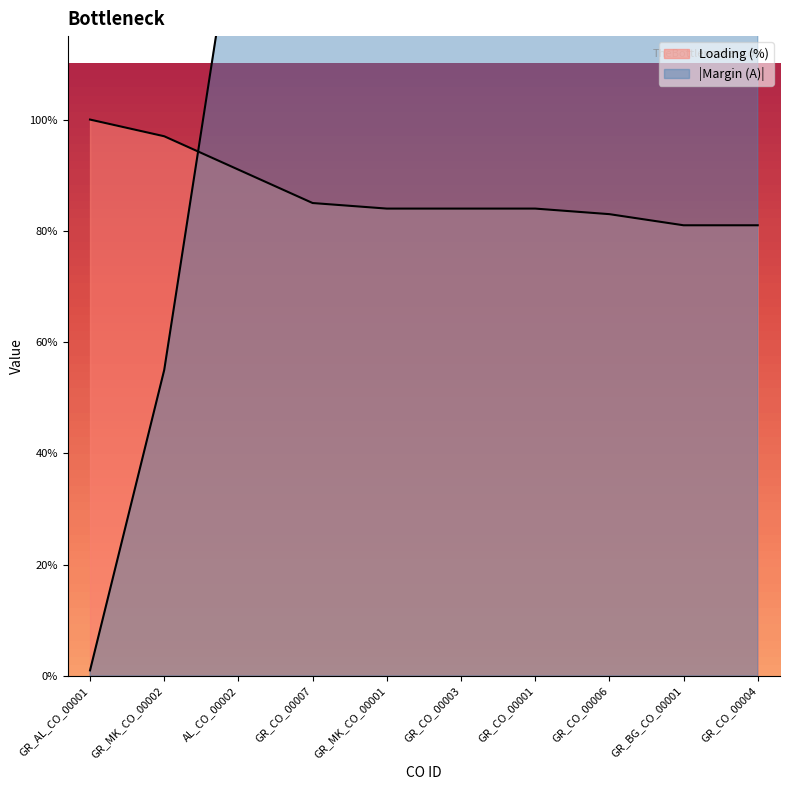

What is the greatest value displayed?

308